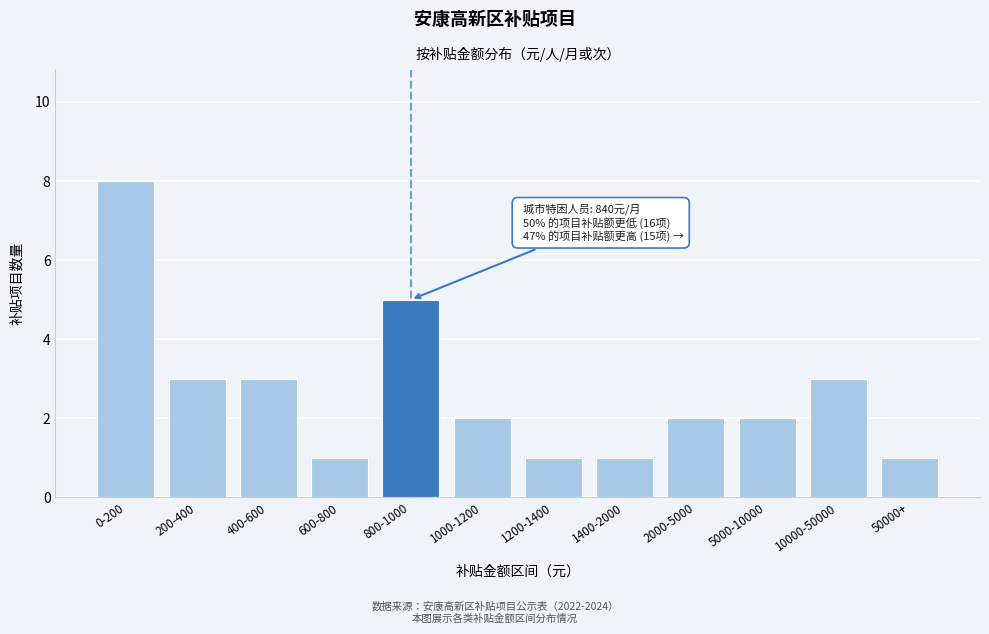

Reading left to right, list all the values displayed in this chart.

8	3	3	1	5	2	1	1	2	2	3	1